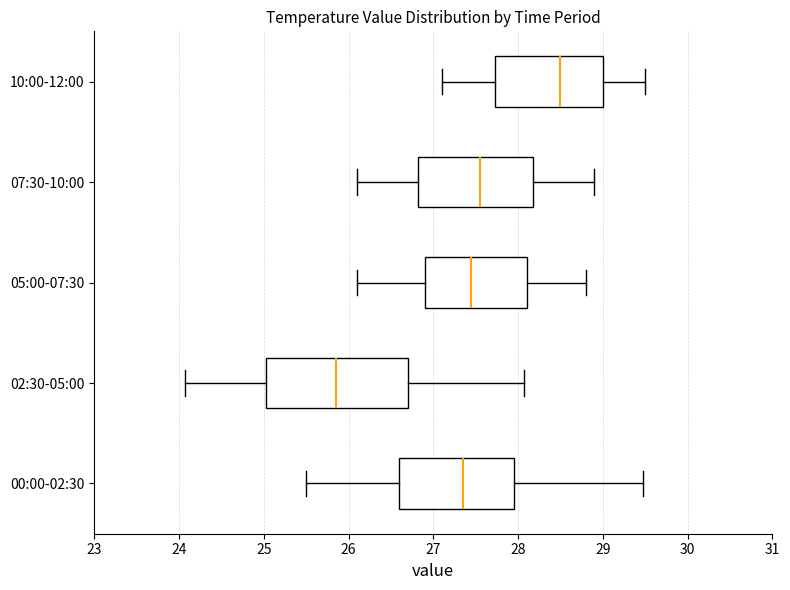

Reading bottom to top, read every box against the x-axis: the position of its median line, the range the box covers, and the ends of its whiskers. The values are not printed on the chart, so give them approximately, as read against the axis.

00:00-02:30: median 27.4, box 26.6 to 28.0, whiskers 25.5 to 29.5
02:30-05:00: median 25.9, box 25.0 to 26.7, whiskers 24.1 to 28.1
05:00-07:30: median 27.5, box 26.9 to 28.1, whiskers 26.1 to 28.8
07:30-10:00: median 27.6, box 26.8 to 28.2, whiskers 26.1 to 28.9
10:00-12:00: median 28.5, box 27.7 to 29.0, whiskers 27.1 to 29.5